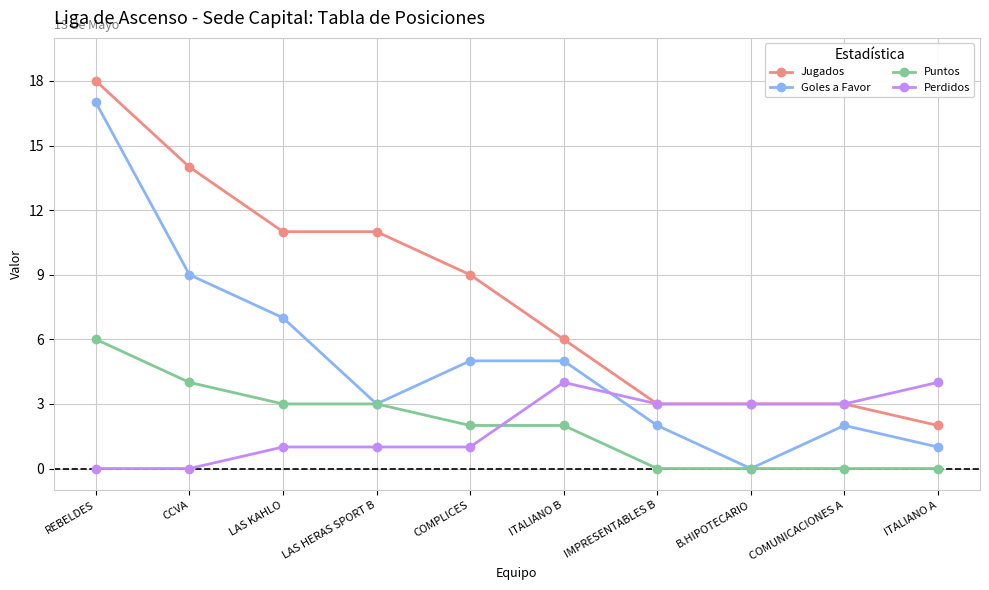

How many intersections are there between Puntos and Perdidos?

1